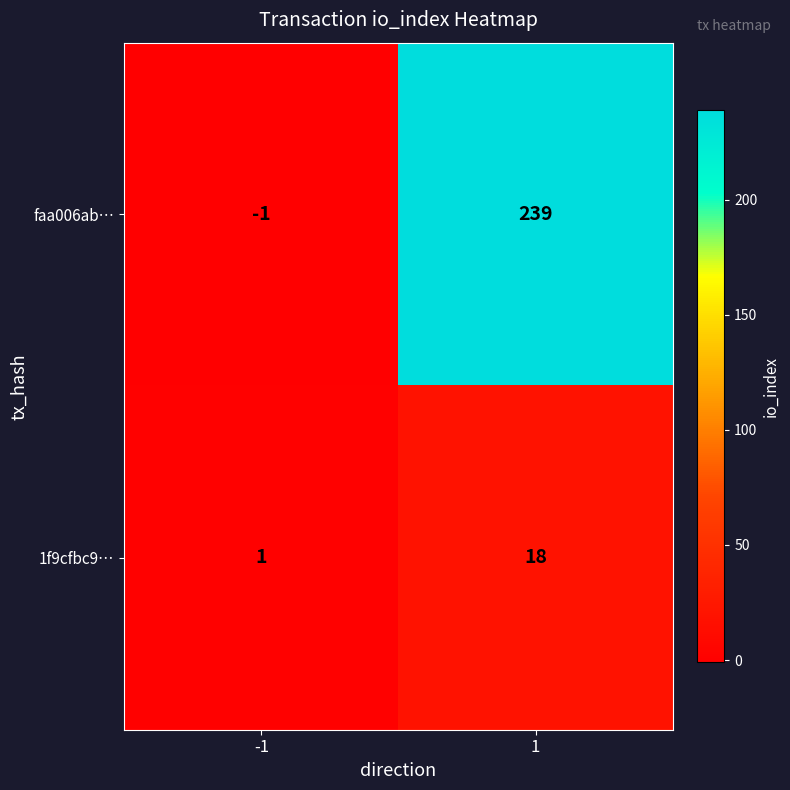

Which label corresponds to the largest value in the chart?

1